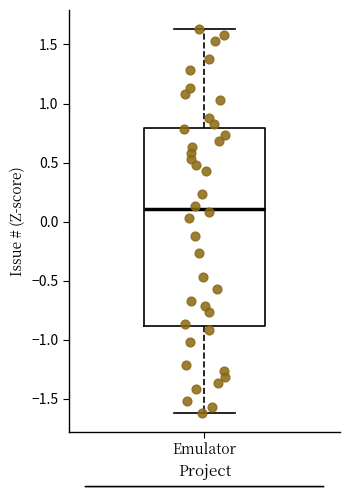

Read this box plot against the y-axis: the position of the median line, the range covered by the box, and the ends of both whiskers. The values are not printed on the chart, so give them approximately, as read against the axis.

median 0.10, box -0.90 to 0.80, whiskers -1.60 to 1.65